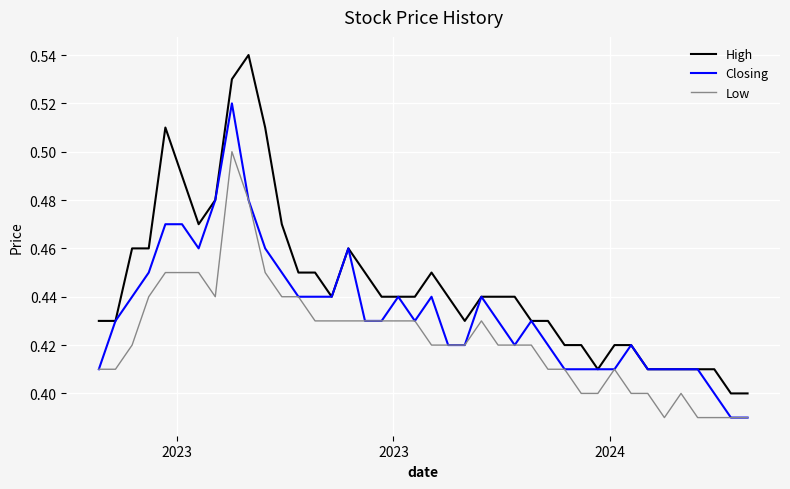

What is the difference between the maximum and second lowest values in the Low series?

0.1